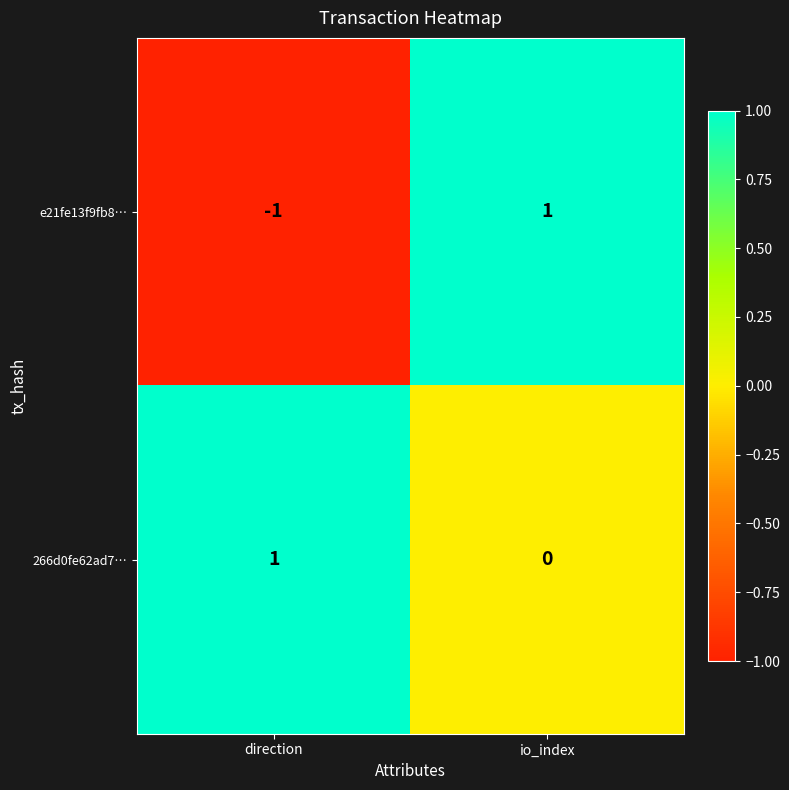

Reading left to right, list all the values displayed in this chart.

e21fe13f9fb8…: -1	1
266d0fe62ad7…: 1	0